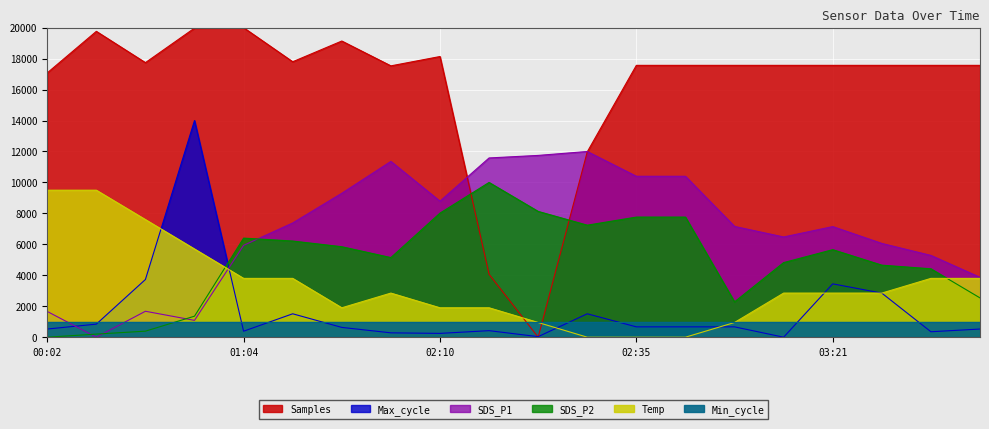

Rank the categories by Max_cycle value from lowest to highest.

03:08, 02:24, 02:10, 01:48, 03:48, 01:04, 02:17, 00:02, 04:01, 01:35, 02:35, 02:42, 02:55, 00:17, 01:19, 02:32, 03:35, 03:21, 00:33, 00:48